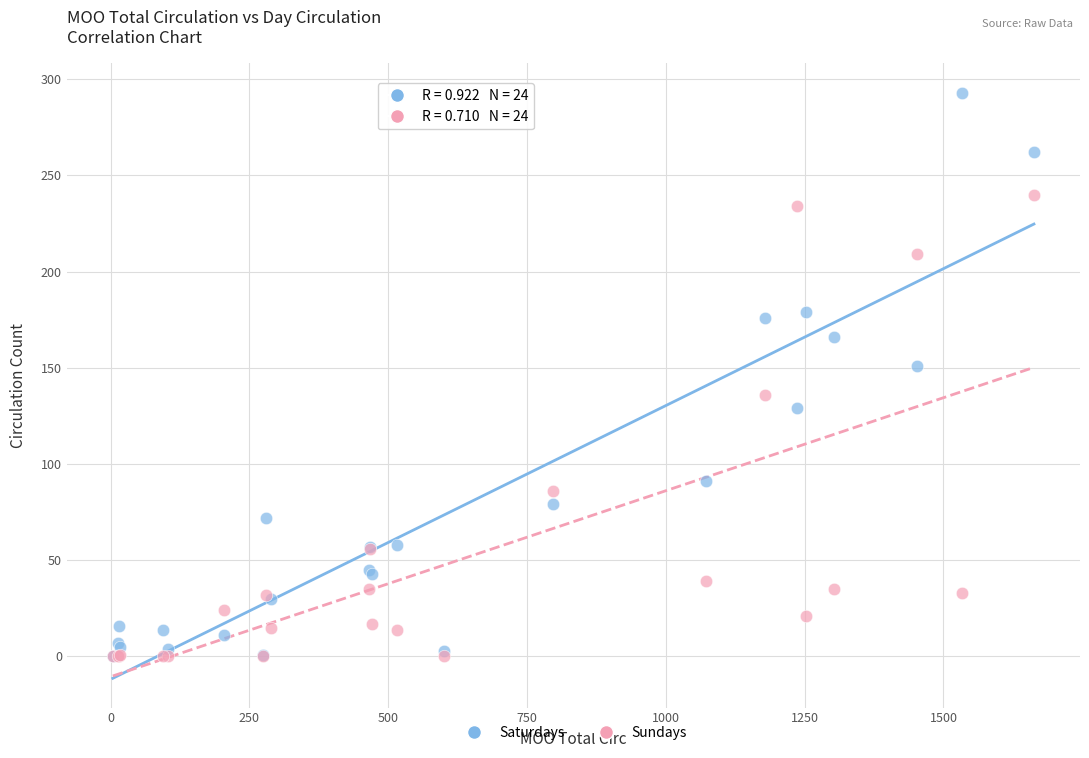

Which series reaches the maximum Y coordinate?

Saturdays